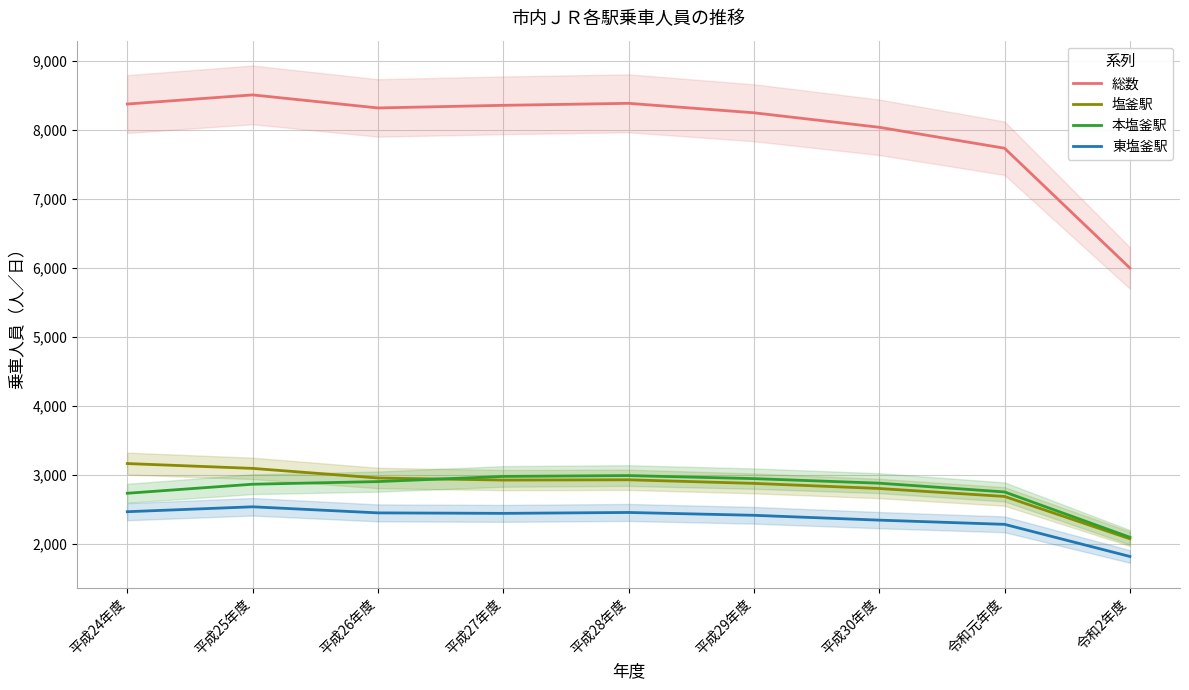

At which label does 東塩釜駅 first exceed 2445?

平成24年度